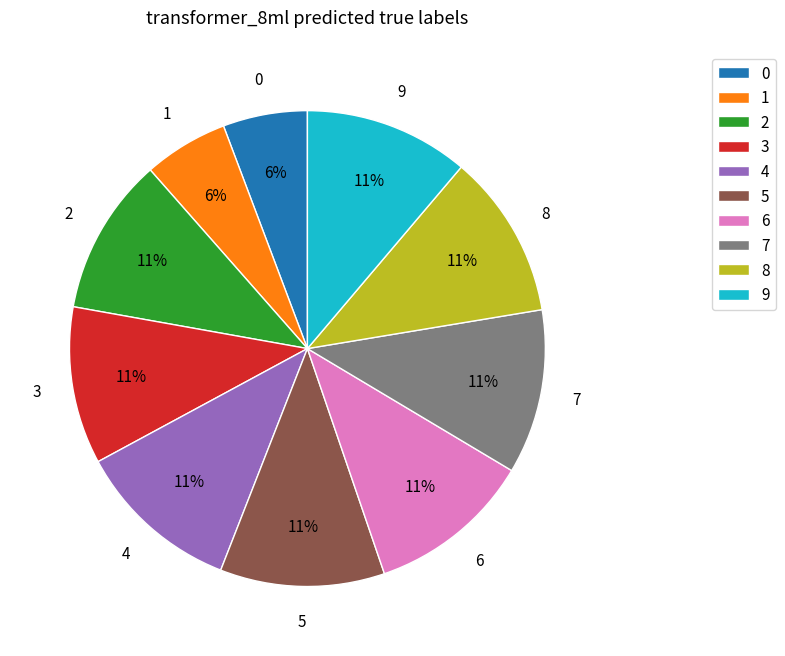

What is the ratio of the value at 5 to the value at 4?

1.0